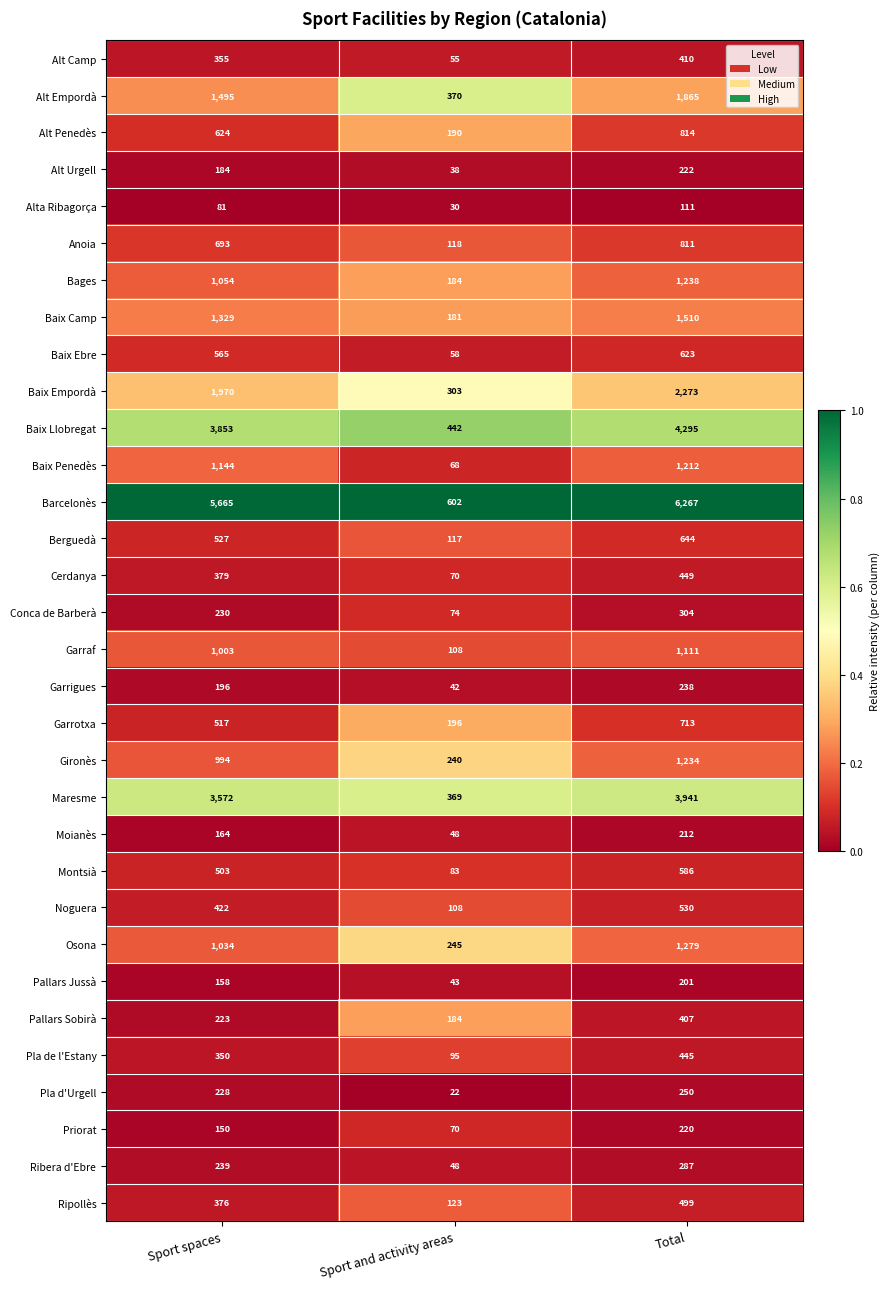

Between Sport and activity areas and Total, which series saw the biggest shift?

Barcelonès